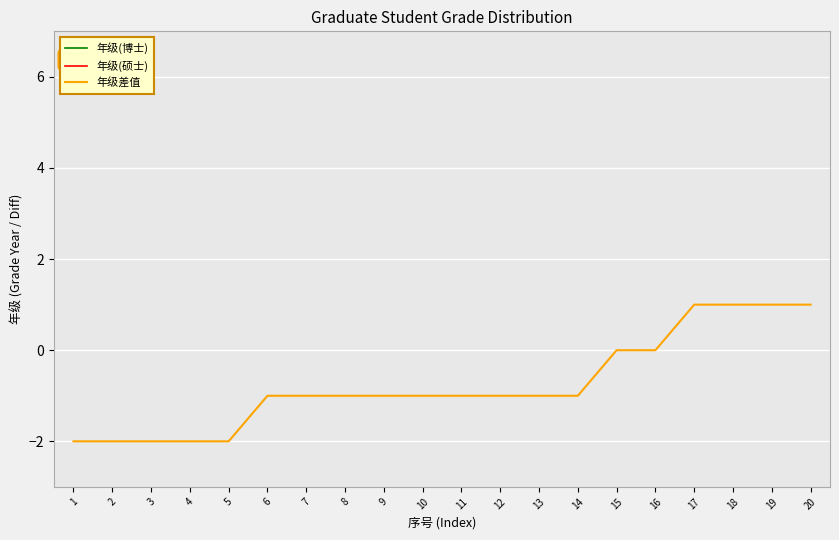

Is the value of 年级(硕士) at 8 greater than the value of 年级差值 at 15?

Yes